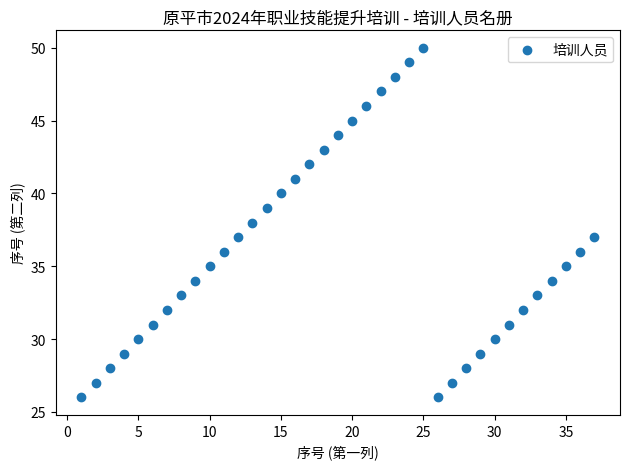

What is the range of X values (max minus min)?

36